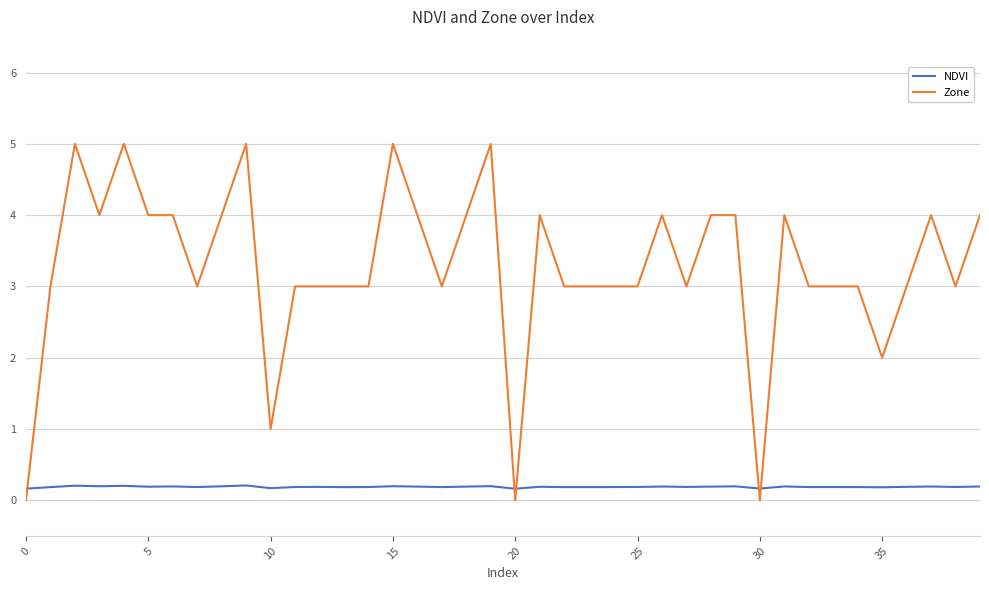

Which series has the largest range (max minus min)?

Zone